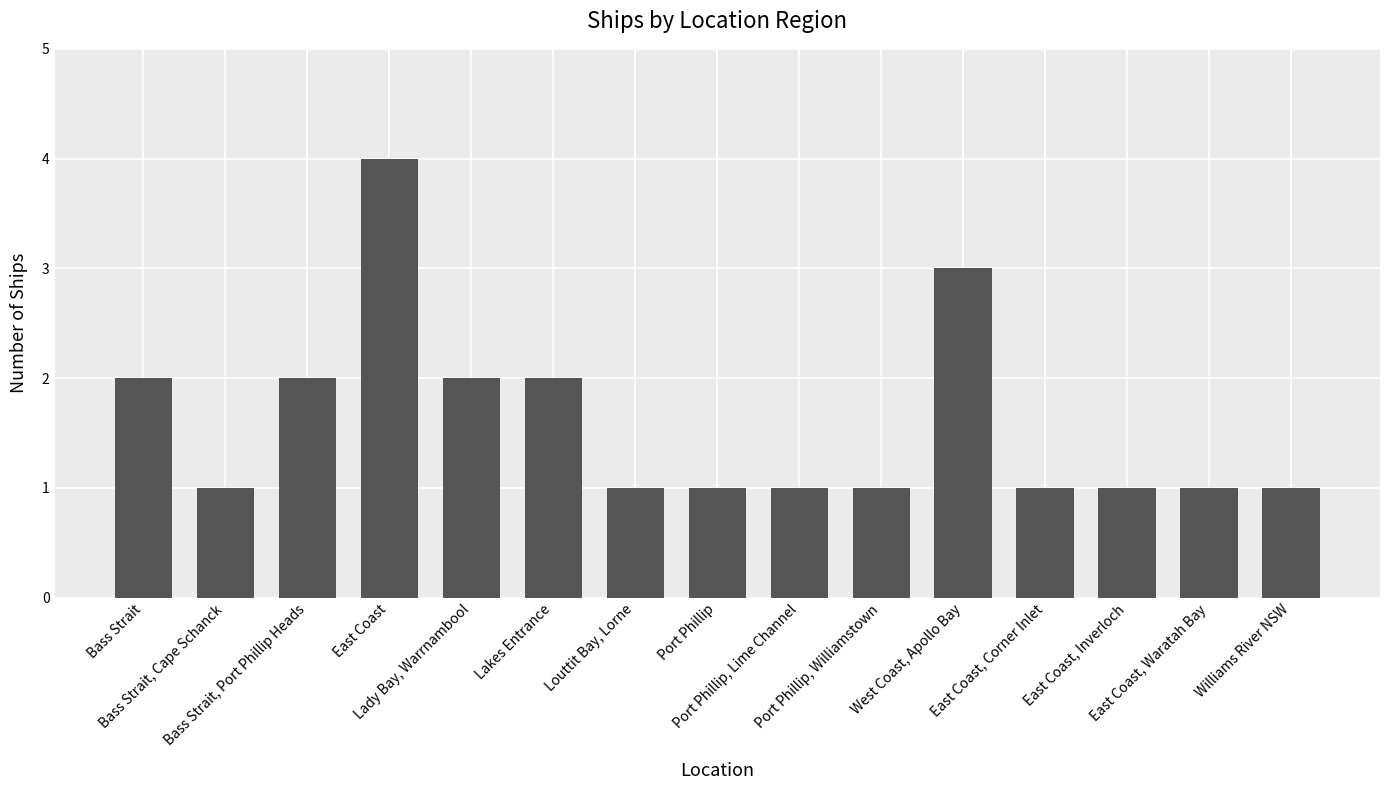

What is the smallest value displayed?

1